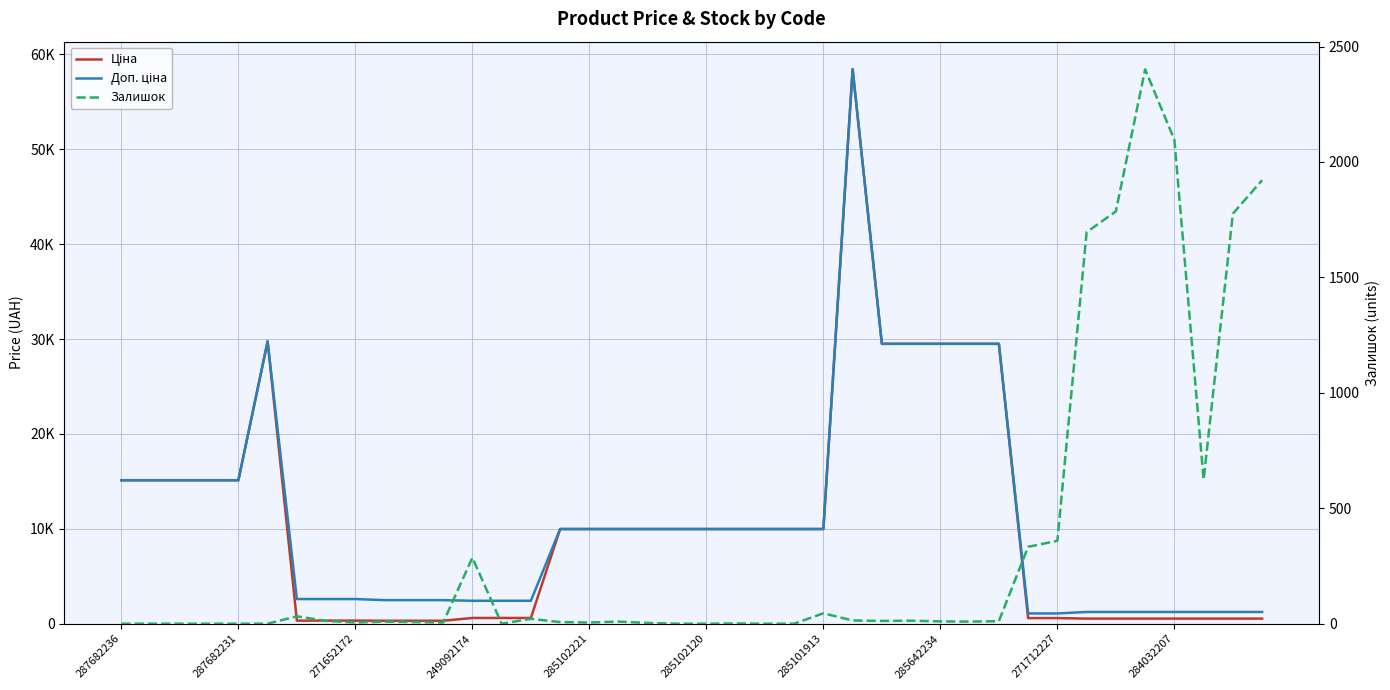

What are all the series names shown in the legend?

Ціна, Доп. ціна, Залишок